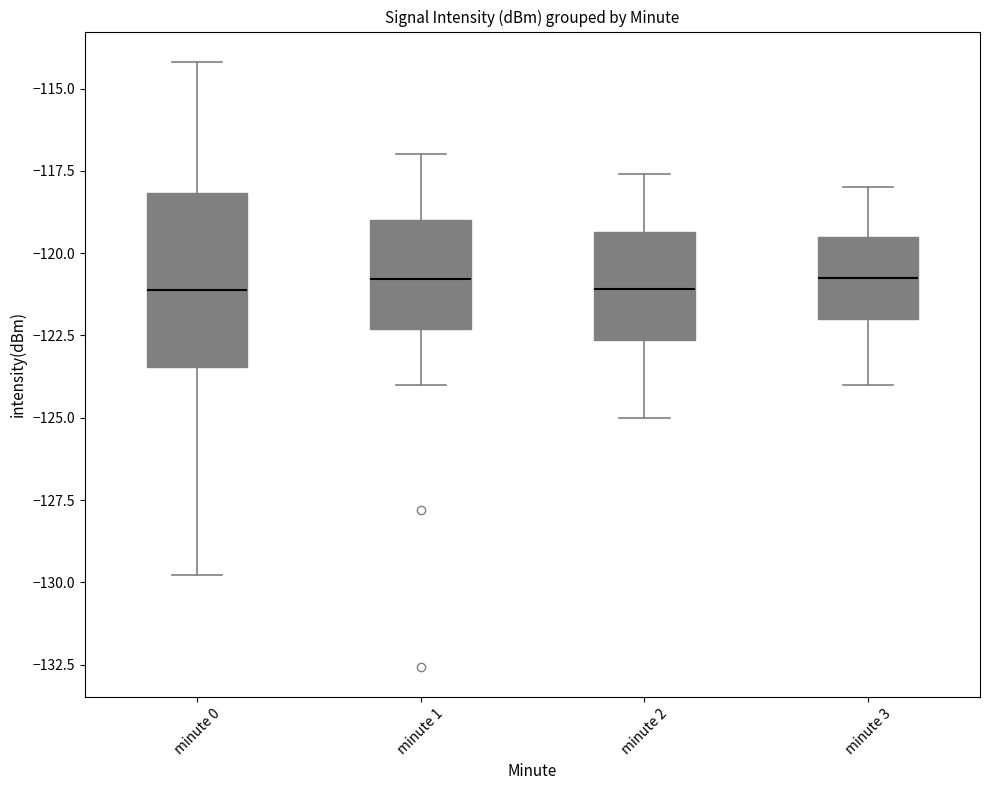

Which box is the tallest, from its lower edge to its upper edge?

minute 0